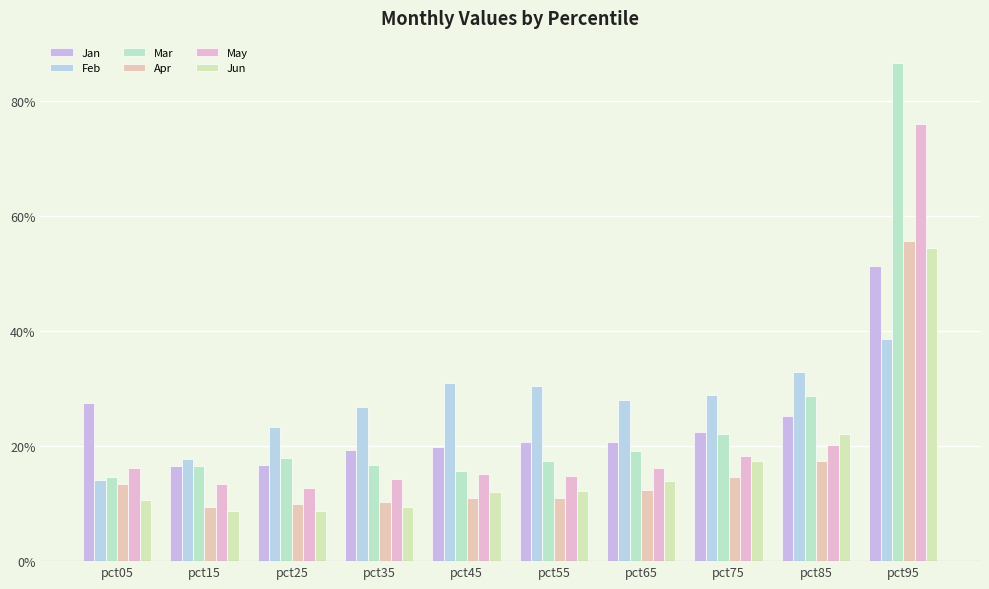

The value of Jun at pct75 is 0.2. True or false?

True